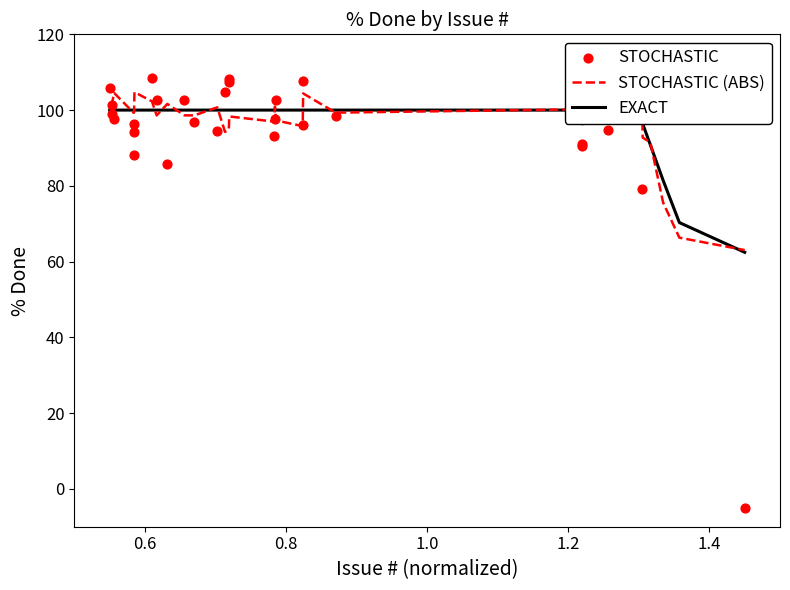

Which series has the widest spread of Y values?

STOCHASTIC